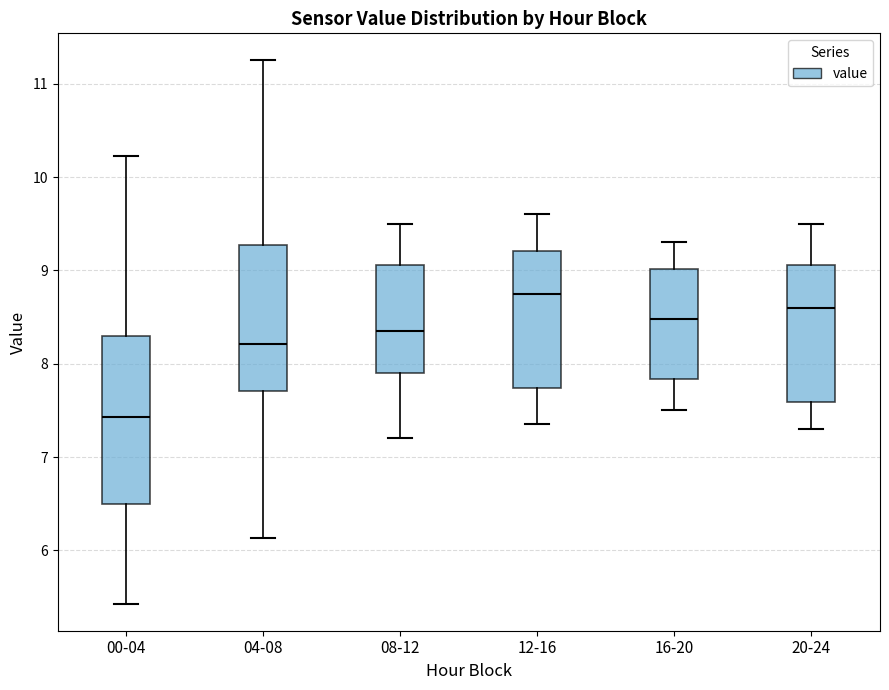

Reading left to right, transcribe this box plot: for each box, give where its median line is, the range the box spans, and where its two whiskers end, as read against the y-axis. The values are not printed on the chart, so give them approximately, as read against the axis.

00-04: median 7.4, box 6.5 to 8.3, whiskers 5.4 to 10.2
04-08: median 8.2, box 7.7 to 9.3, whiskers 6.1 to 11.3
08-12: median 8.4, box 7.9 to 9.1, whiskers 7.2 to 9.5
12-16: median 8.8, box 7.7 to 9.2, whiskers 7.4 to 9.6
16-20: median 8.5, box 7.8 to 9.0, whiskers 7.5 to 9.3
20-24: median 8.6, box 7.6 to 9.1, whiskers 7.3 to 9.5